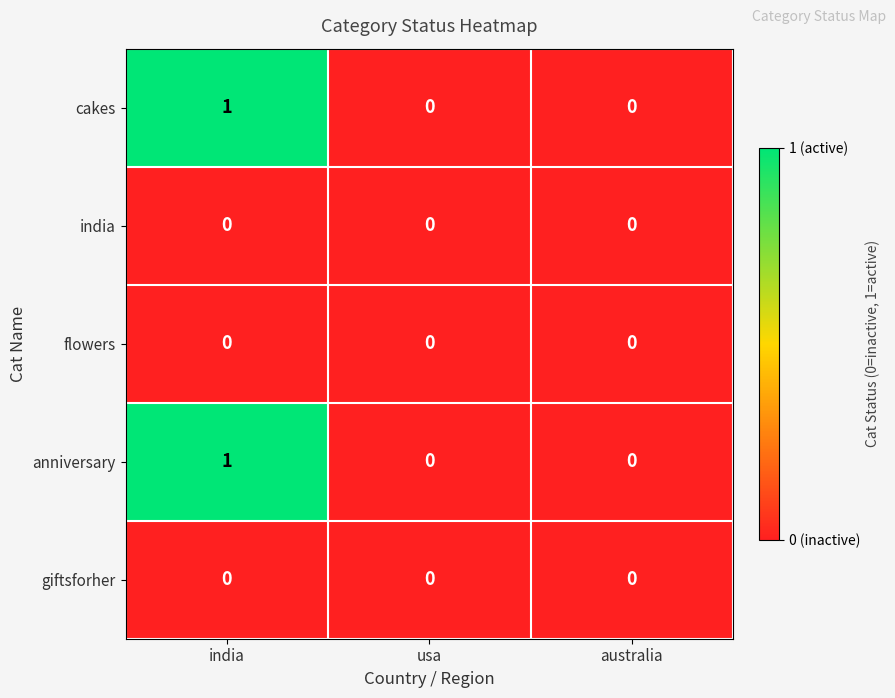

At which category is the sum across all series the highest?

india